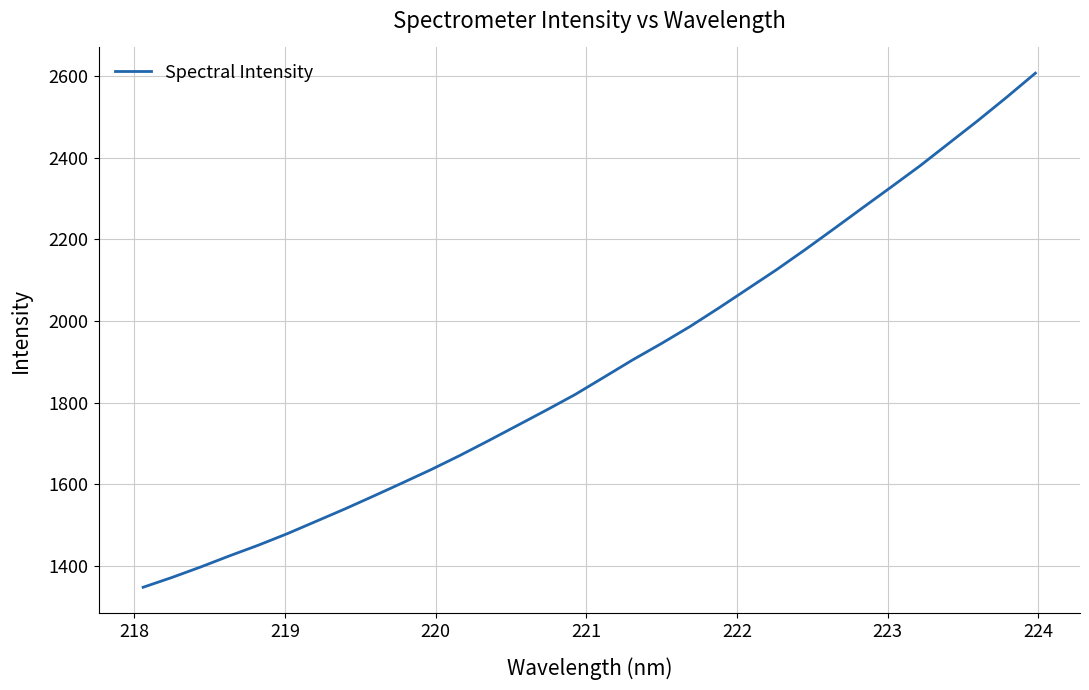

What is the difference between the maximum and minimum values?

1259.3